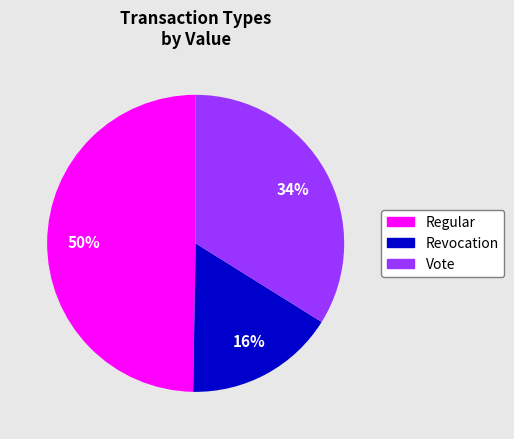

Which has a higher value, Vote or Regular?

Regular